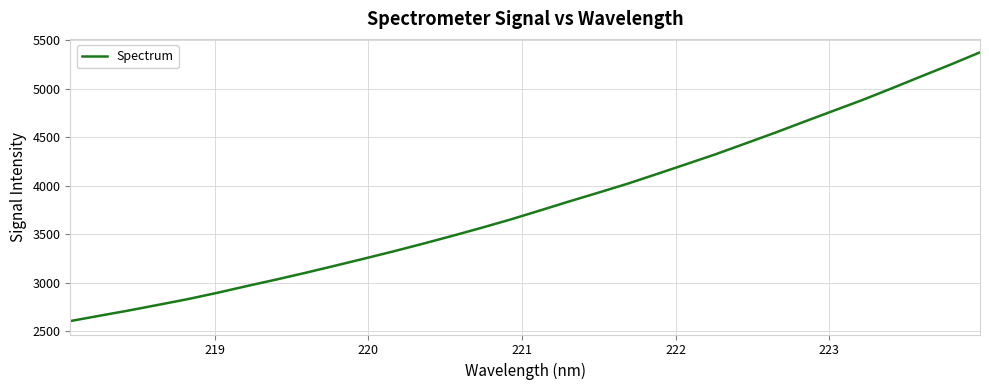

What is the smallest value displayed?

2605.2